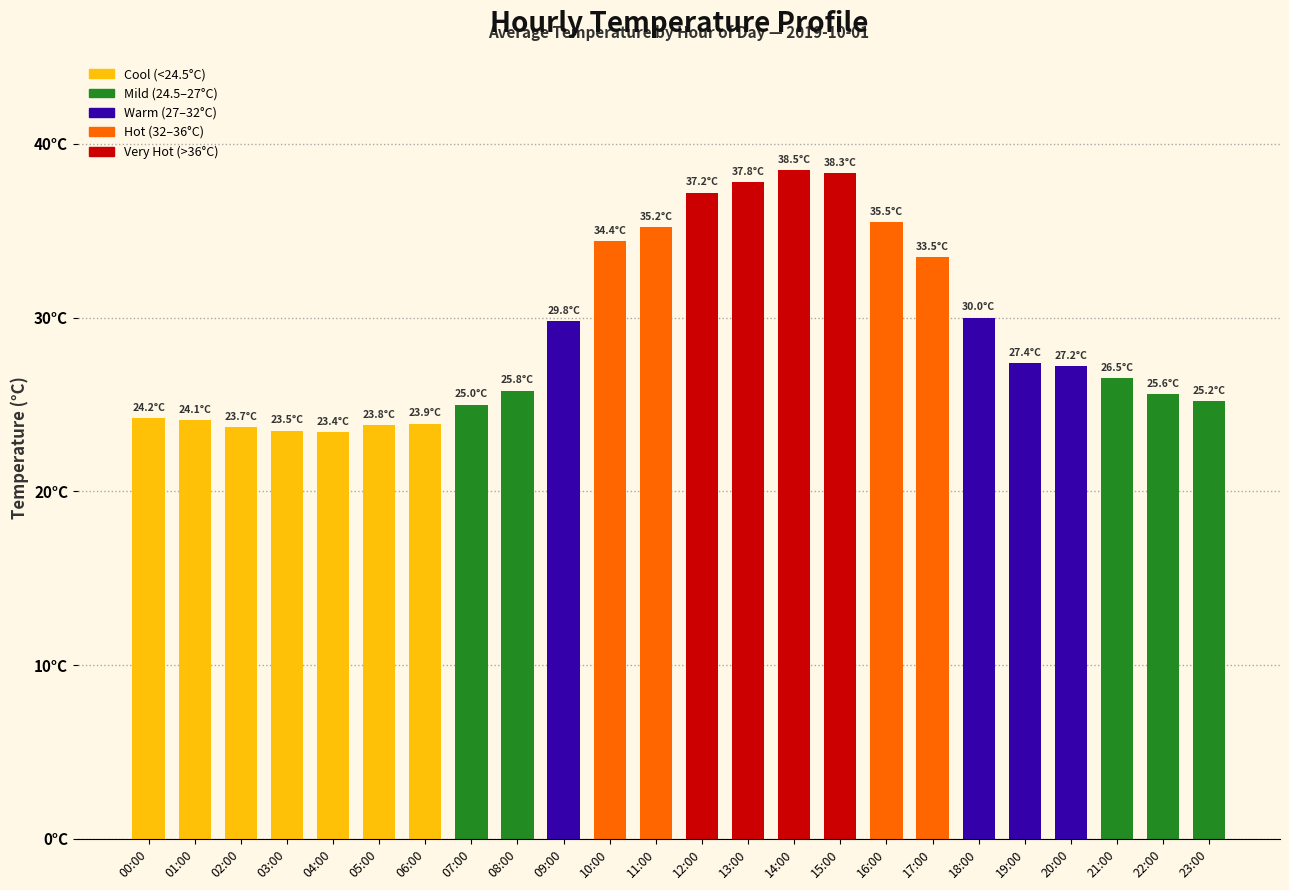

What is the average value?

29.1